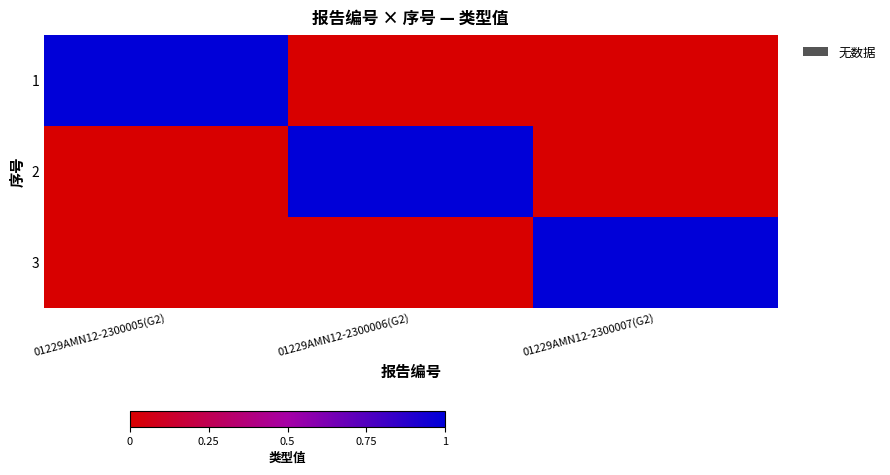

What is the greatest value displayed?

1